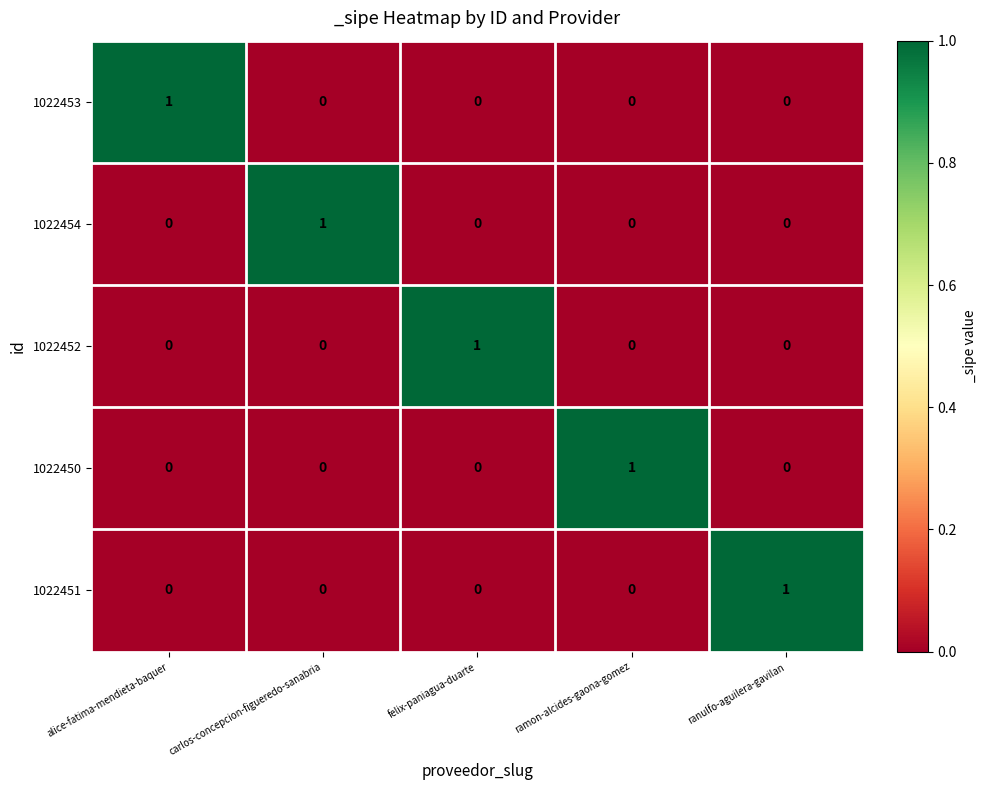

The 1022450 series shows 0 at felix-paniagua-duarte. True or false?

True